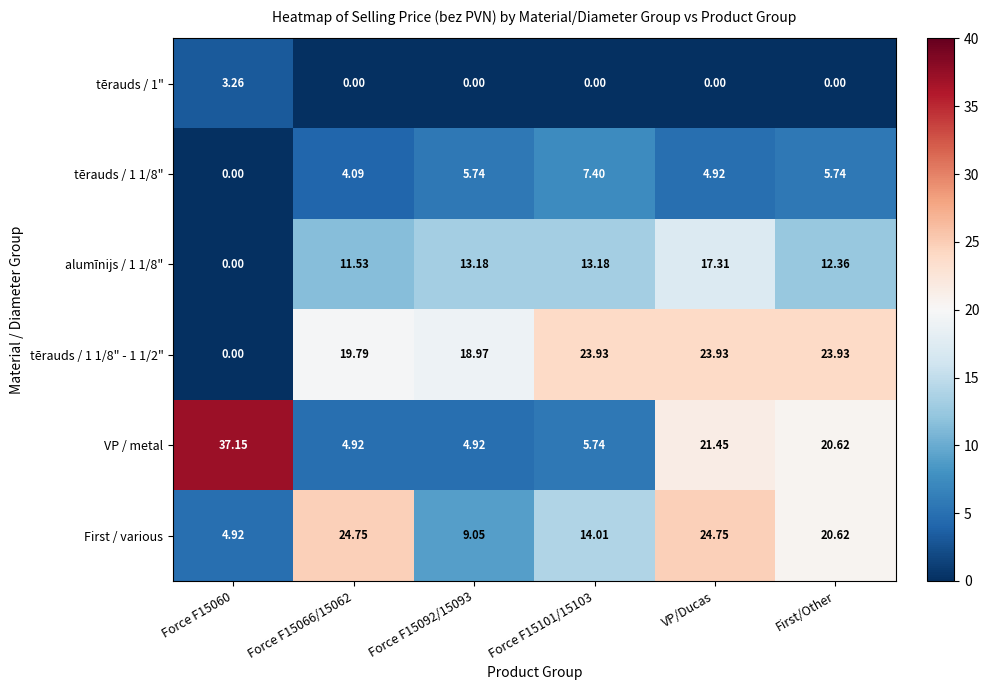

Between Force F15060 and Force F15101/15103, which series saw the biggest shift?

VP / metal